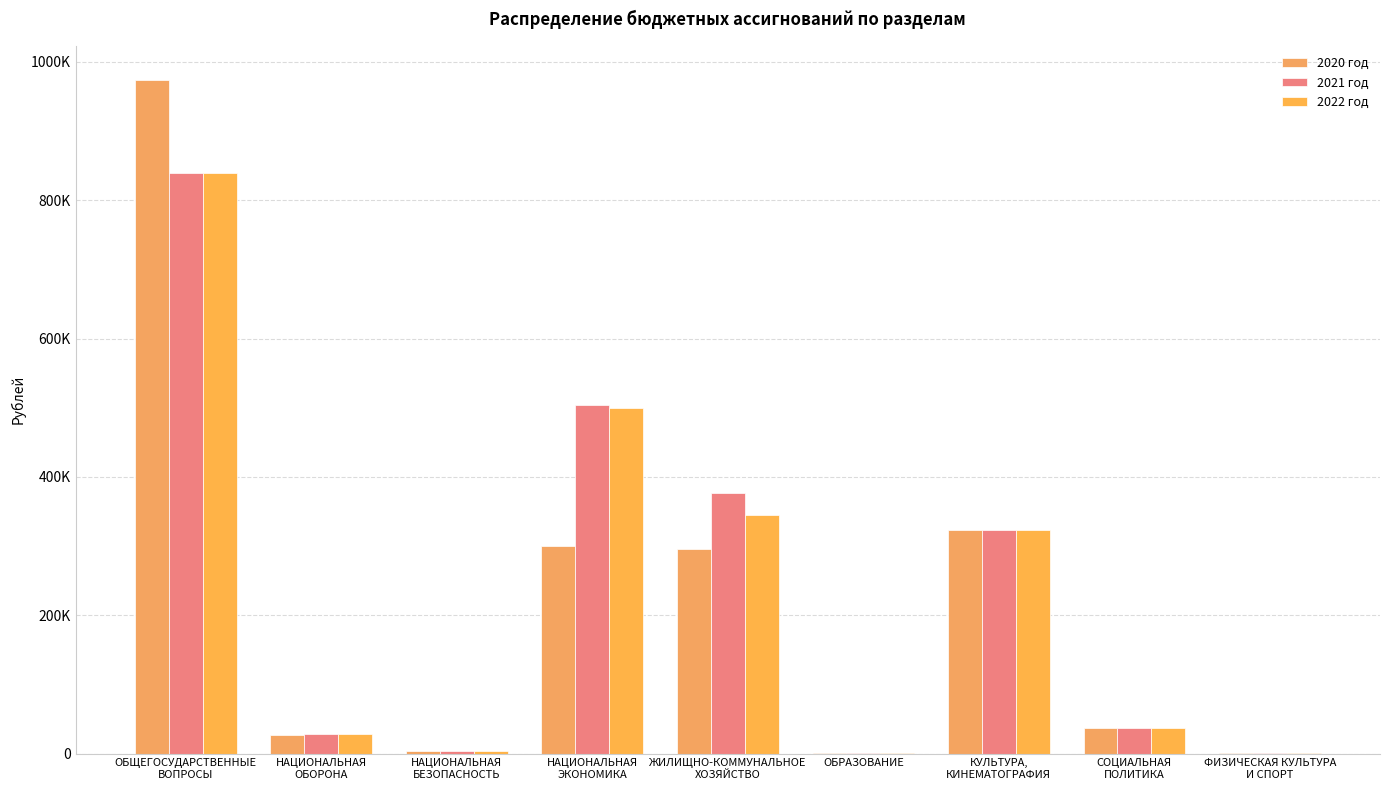

What is the minimum value for 2020 год?

500.0